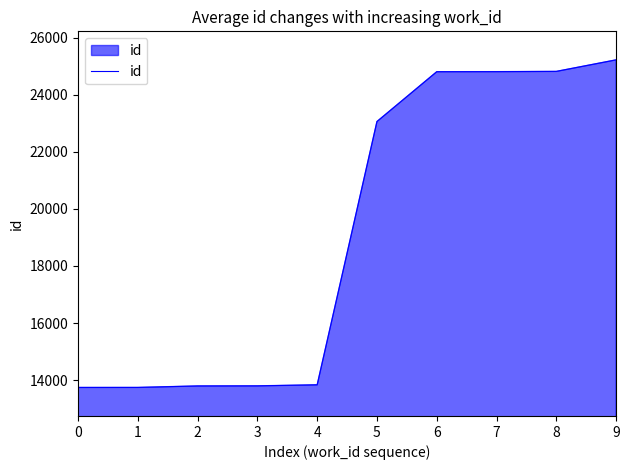

Between 8 and 1, which is larger?

8